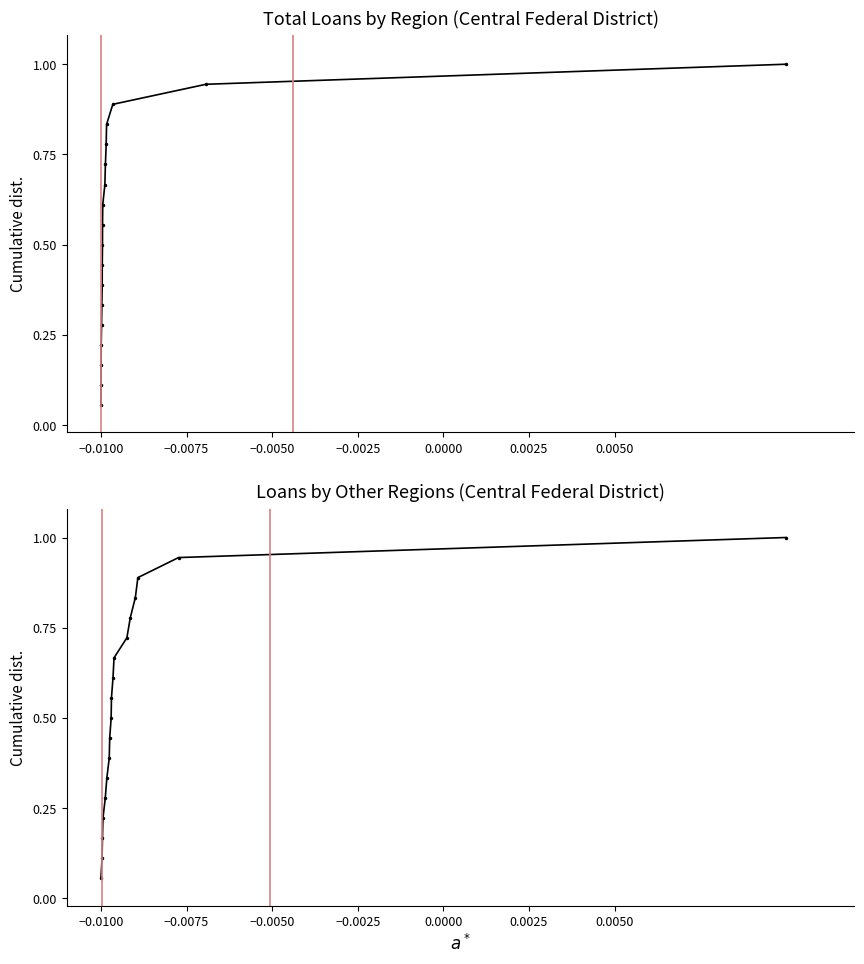

True or false: total and by_other_regions_2 cross at least once.

False